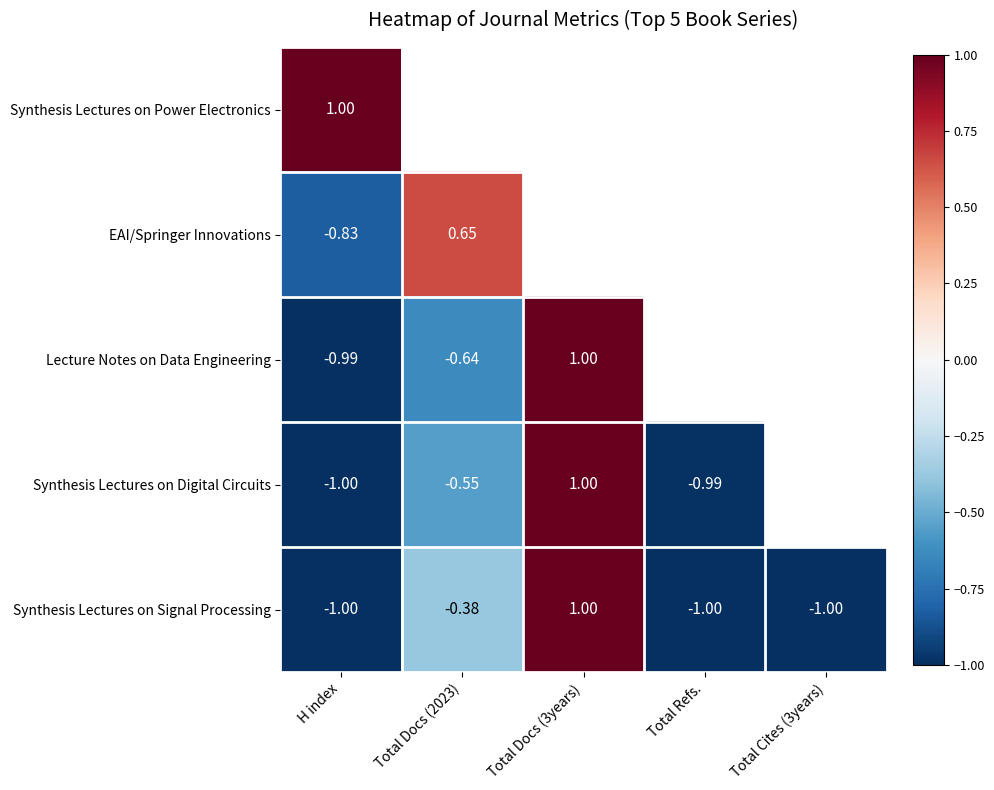

Is the value of Synthesis Lectures on Digital Circuits at Total Refs. greater than the value of Synthesis Lectures on Signal Processing at H index?

Yes